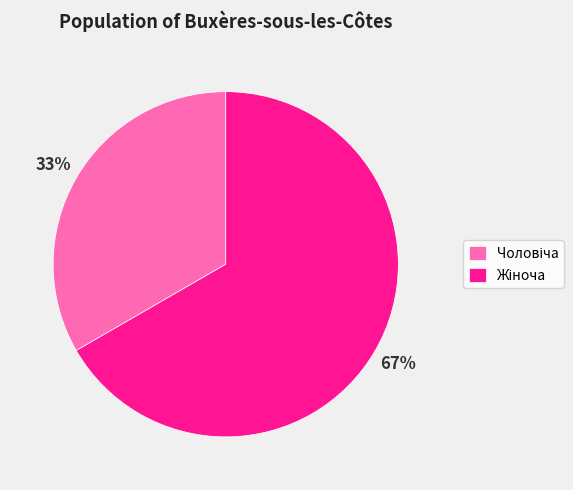

To the nearest percent, what is the average slice percentage?

50%